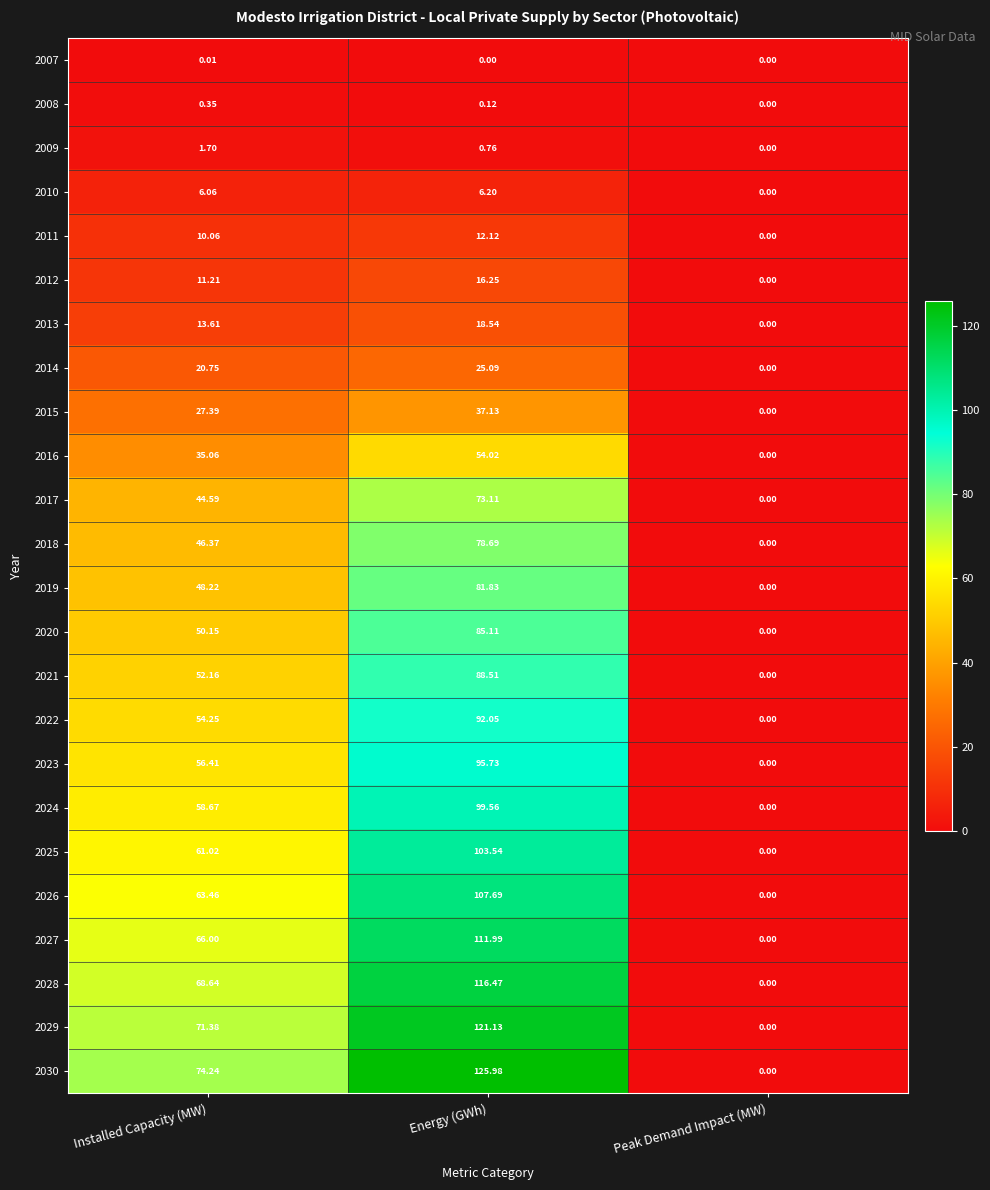

What is the maximum value shown in the chart?

126.0